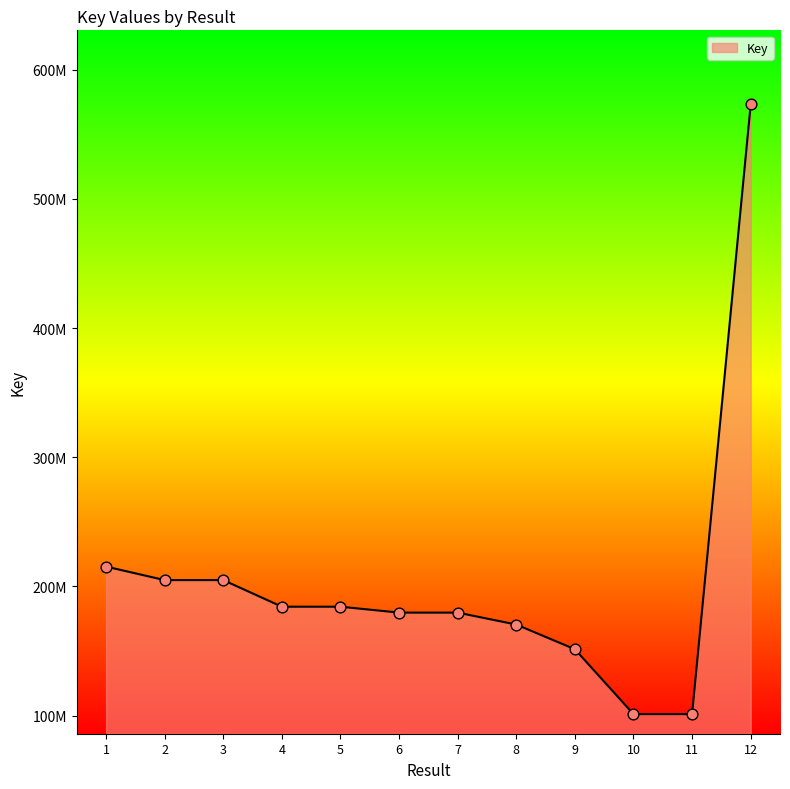

Which has a higher value, 2 or 1?

1